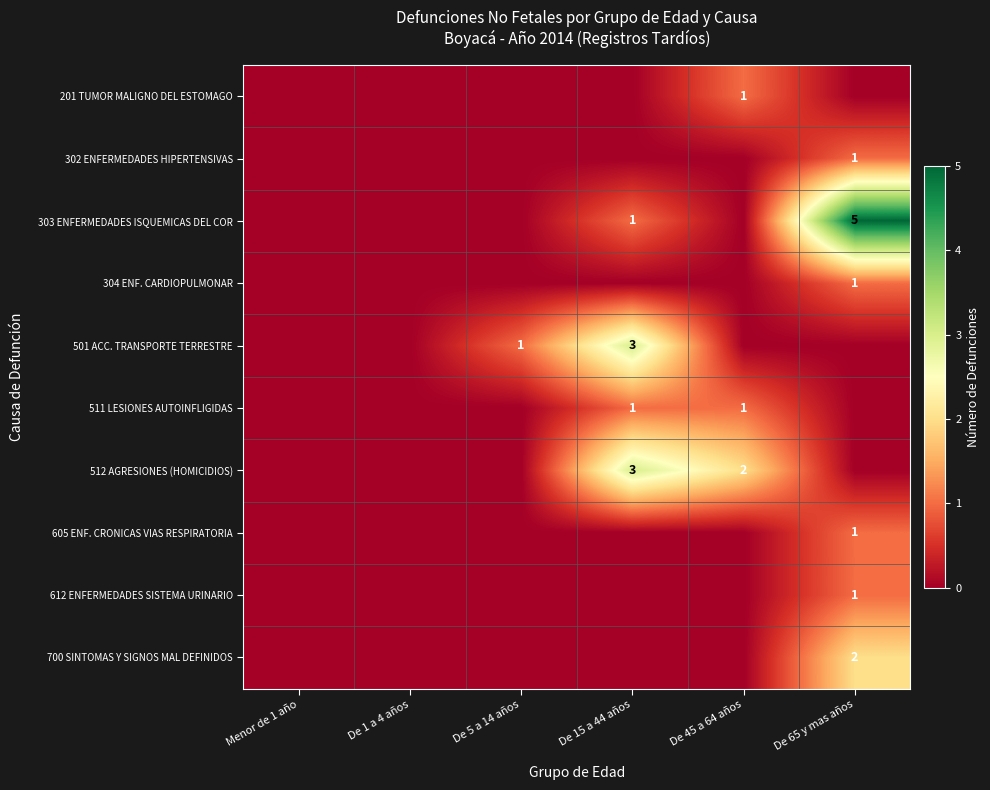

Which series has the widest spread of values?

303 ENFERMEDADES ISQUEMICAS DEL COR